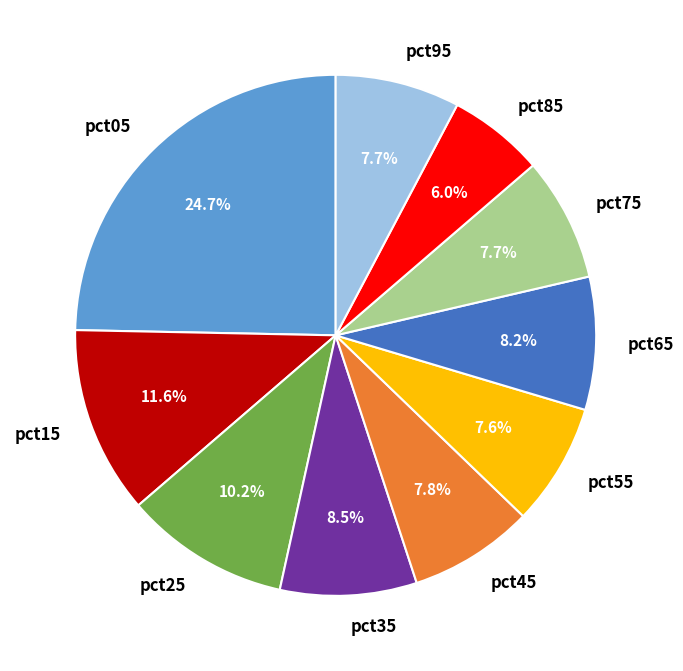

To the nearest percent, what is the combined percentage of pct35 and pct65?

17%